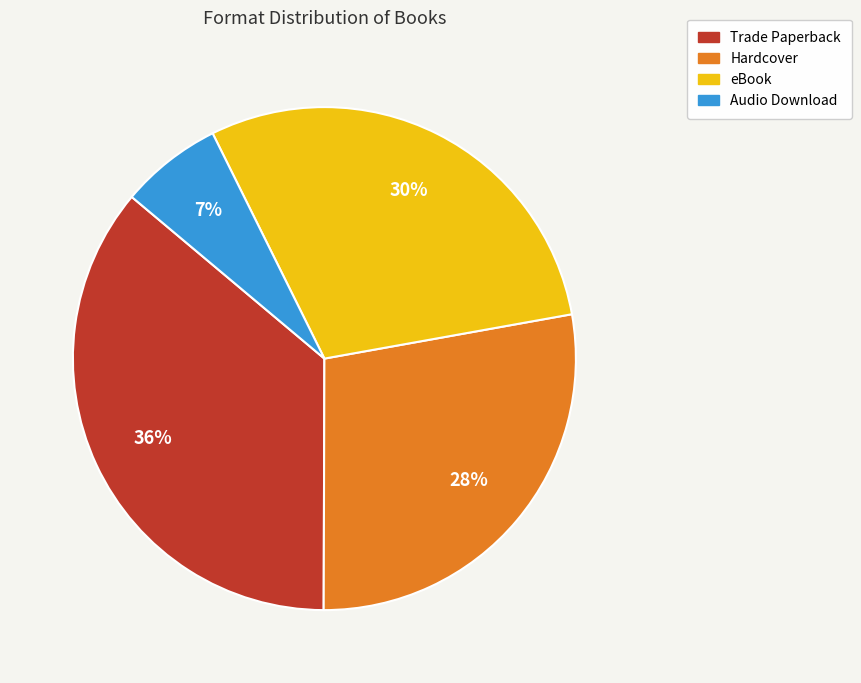

What is the ratio of the value at eBook to the value at Trade Paperback?

0.8